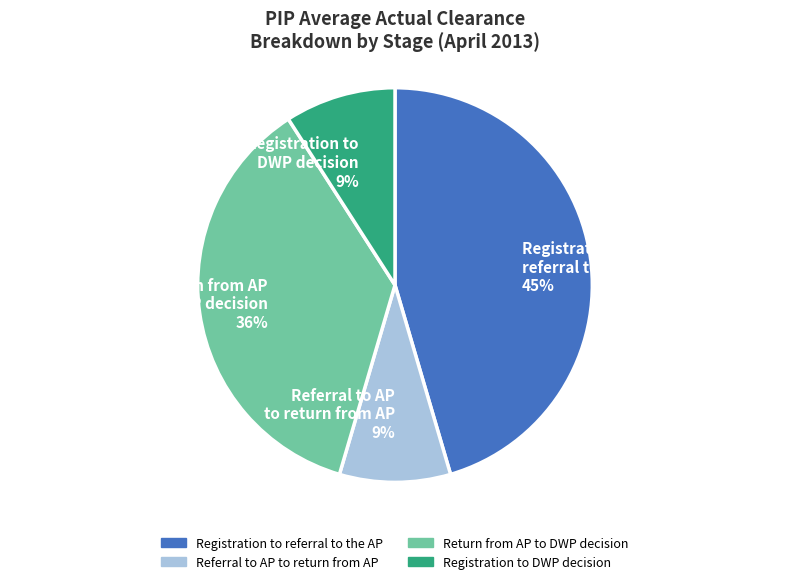

What percentage is the Referral to AP to return from AP slice, to the nearest percent?

9%